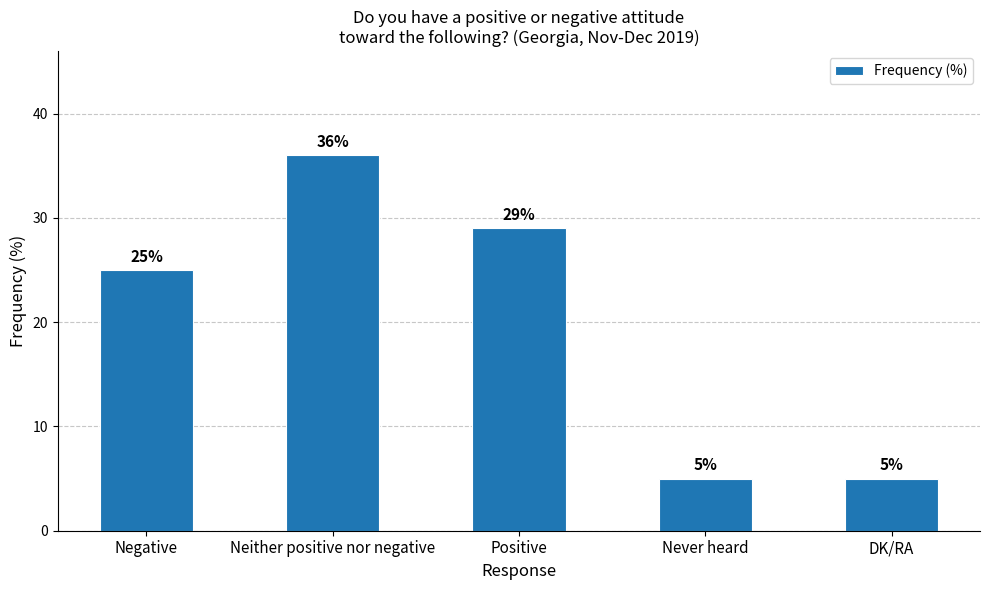

The value at Positive is 29. True or false?

True